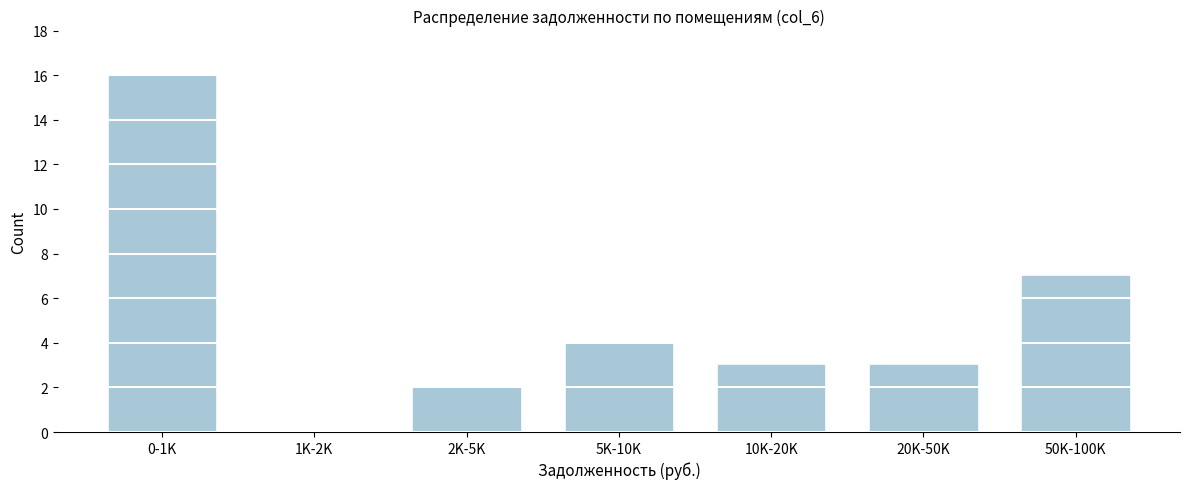

Reading left to right, extract all data points from this chart.

0-1K=16	1K-2K=0	2K-5K=2	5K-10K=4	10K-20K=3	20K-50K=3	50K-100K=7